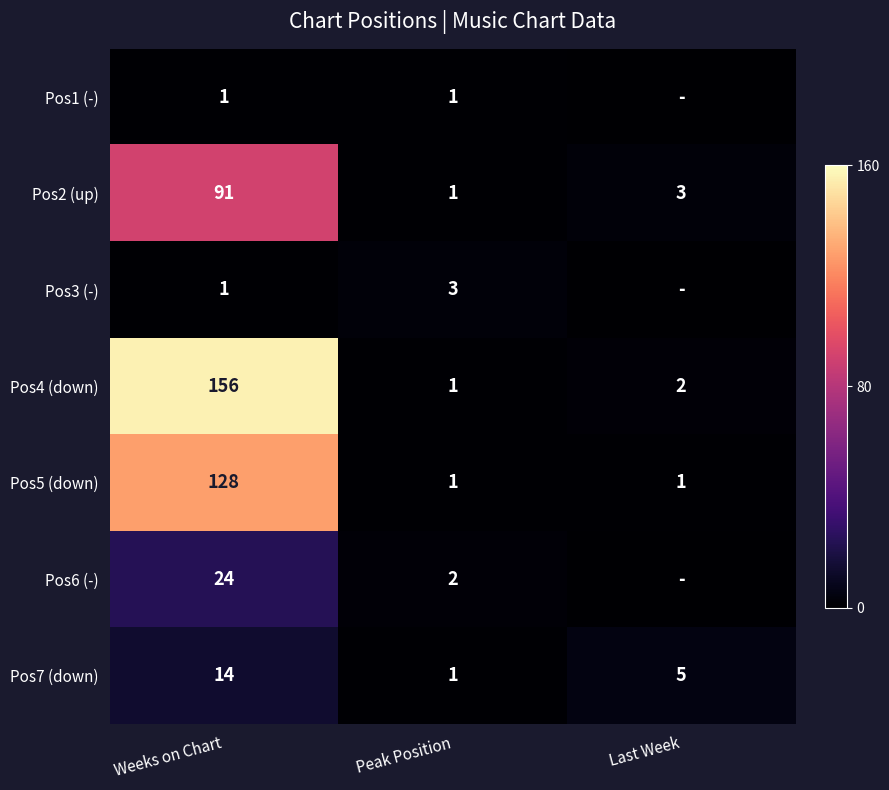

Between Last Week and Weeks on Chart, which is larger?

Weeks on Chart